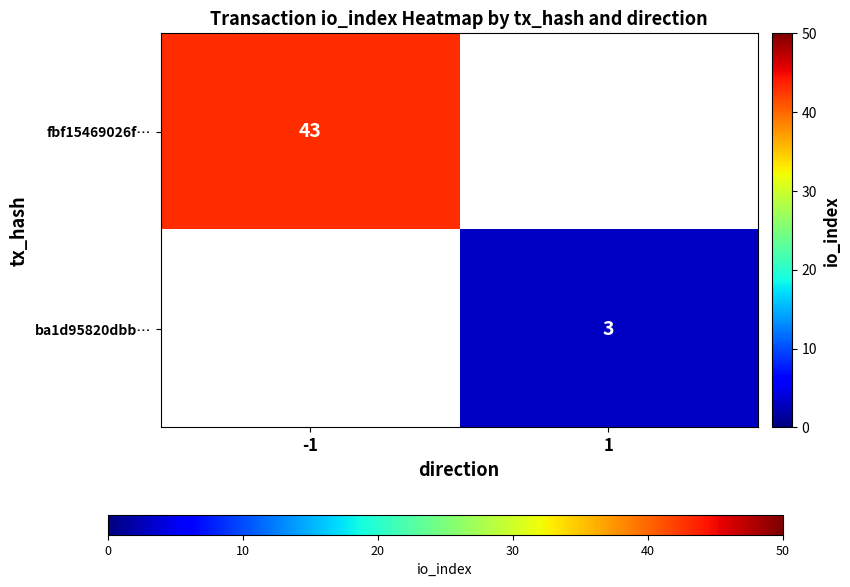

How many distinct data groups are displayed?

2